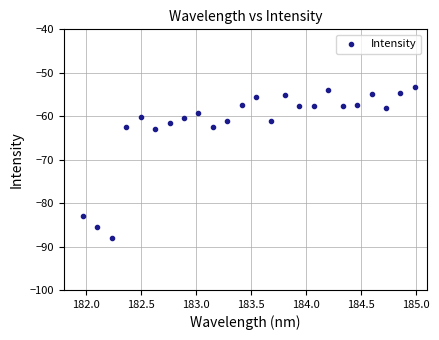

What is the range of Y values (max minus min)?

34.6